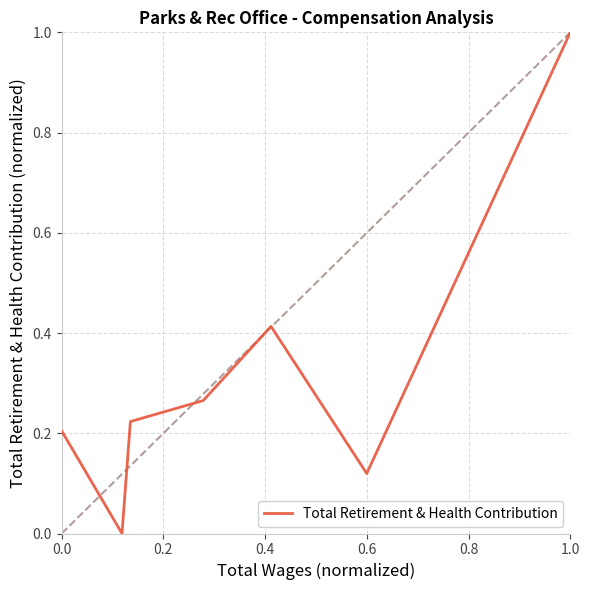

What is the sum of all values?

2.2